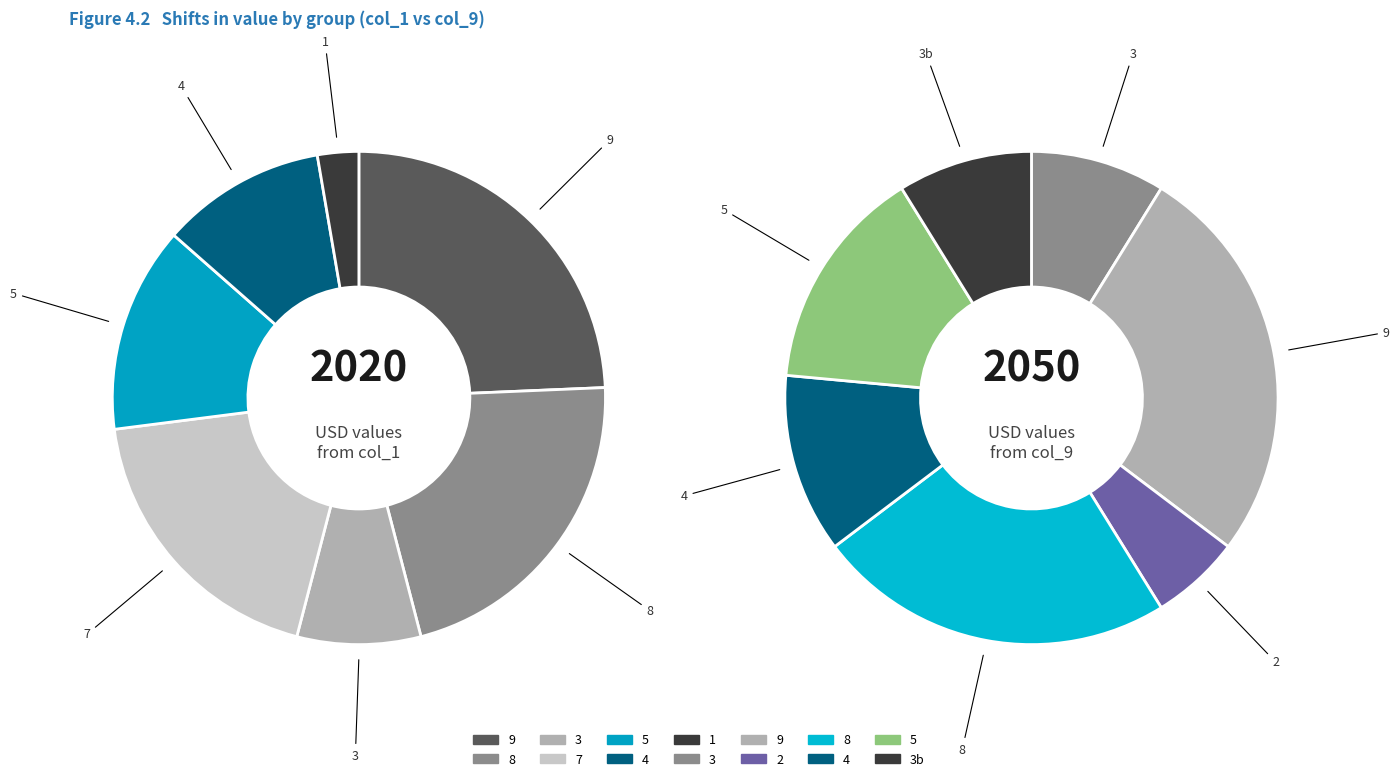

Rank the series by their maximum value, from highest to lowest.

col_1, col_9